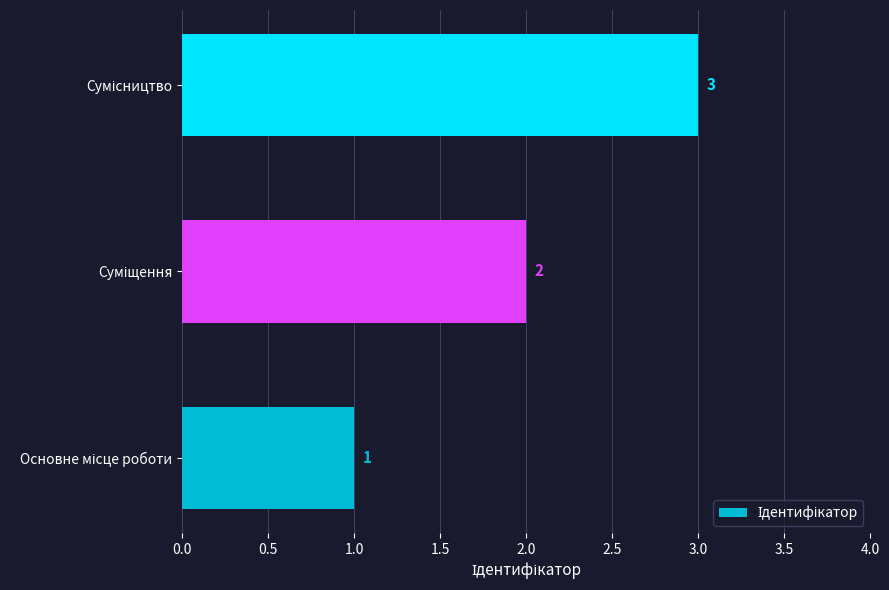

What is the greatest value displayed?

3